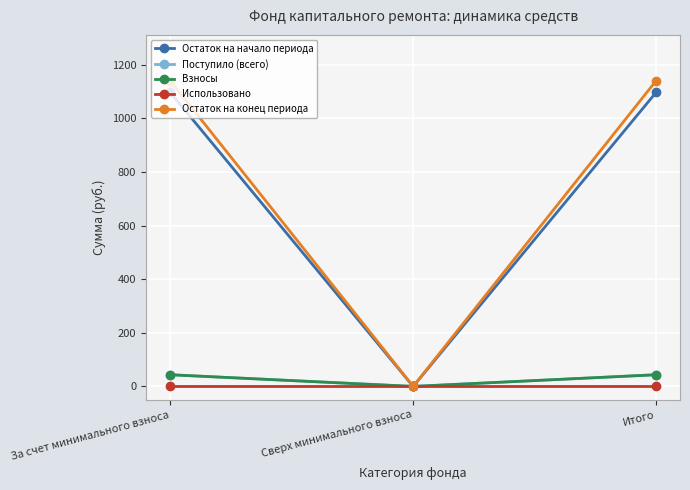

The value of Остаток на начало периода at Итого is 1097.0. True or false?

True